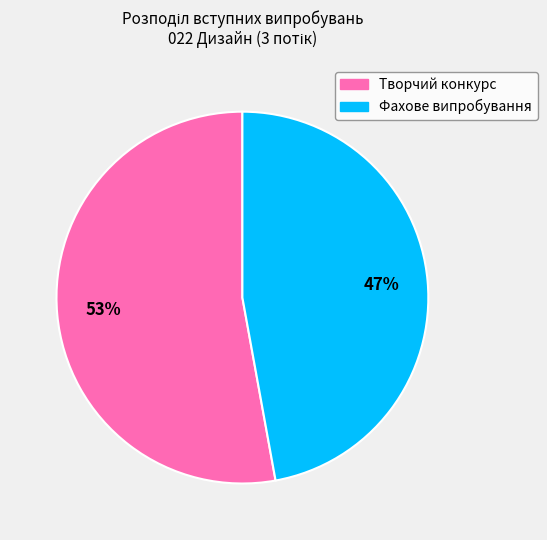

What is the ratio of the value at Фахове випробування to the value at Творчий конкурс?

0.9